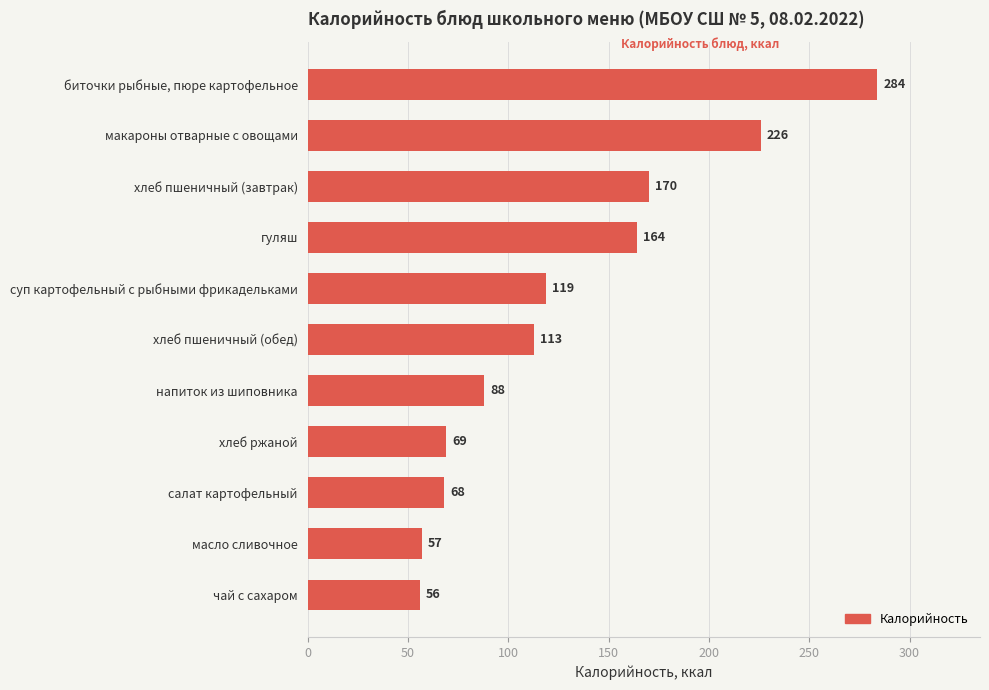

What is the greatest value displayed?

284